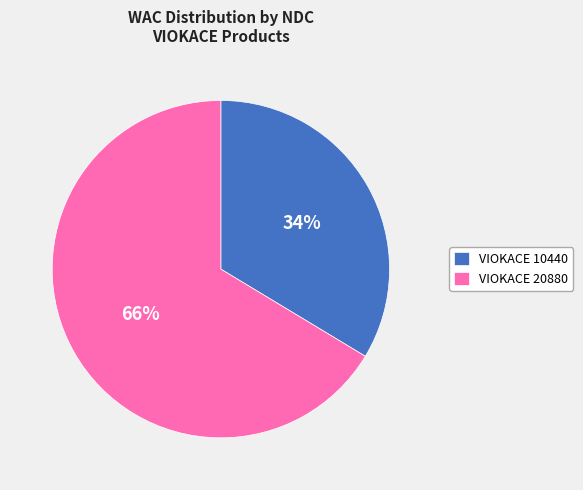

What is the largest slice in the pie chart?

VIOKACE 20880